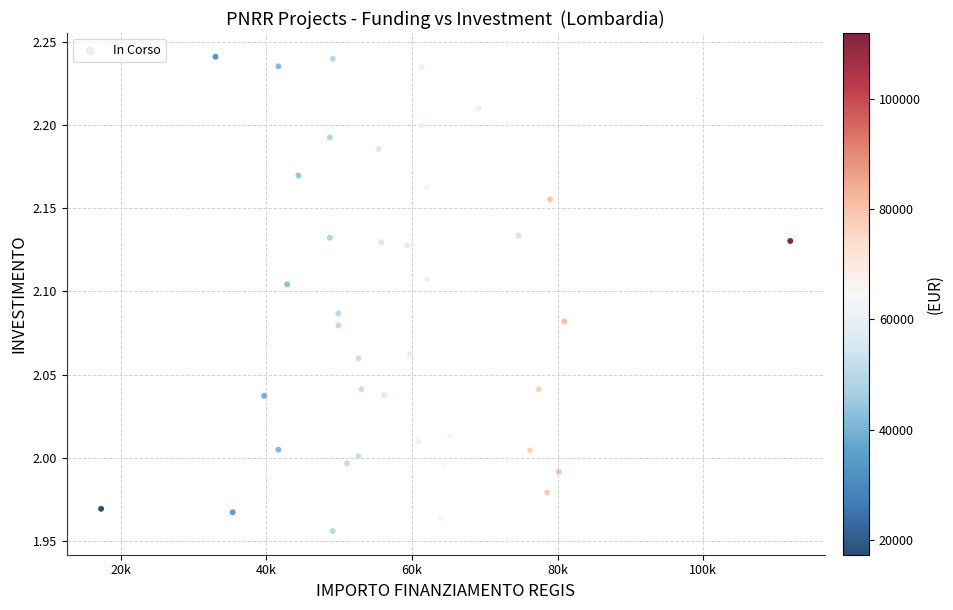

What is the range of Y values (max minus min)?

0.3